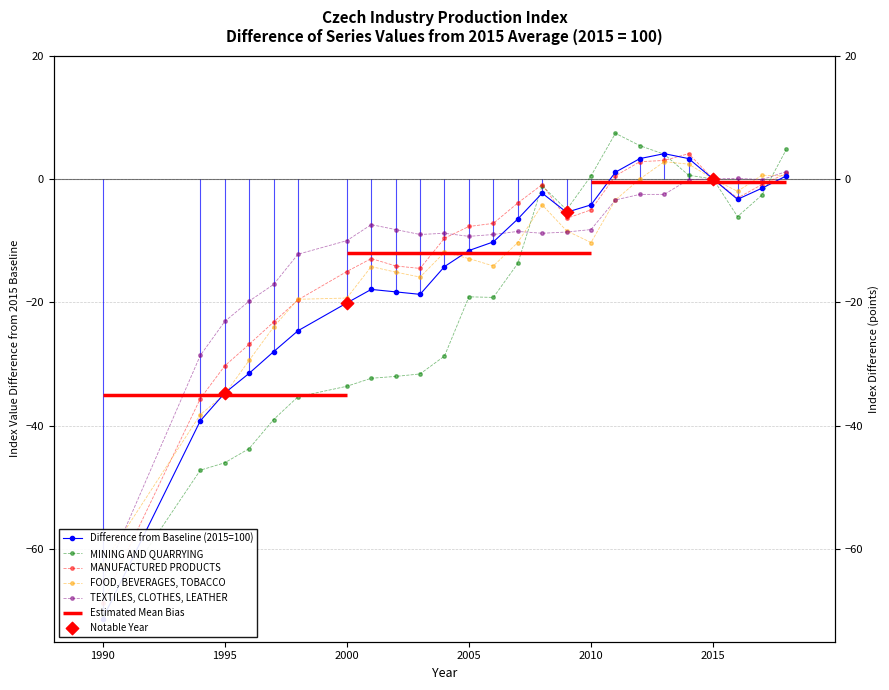

Is the value of INDUSTRY - TOTAL at 2014 greater than the value of TEXTILES, CLOTHES, LEATHER at 1996?

Yes